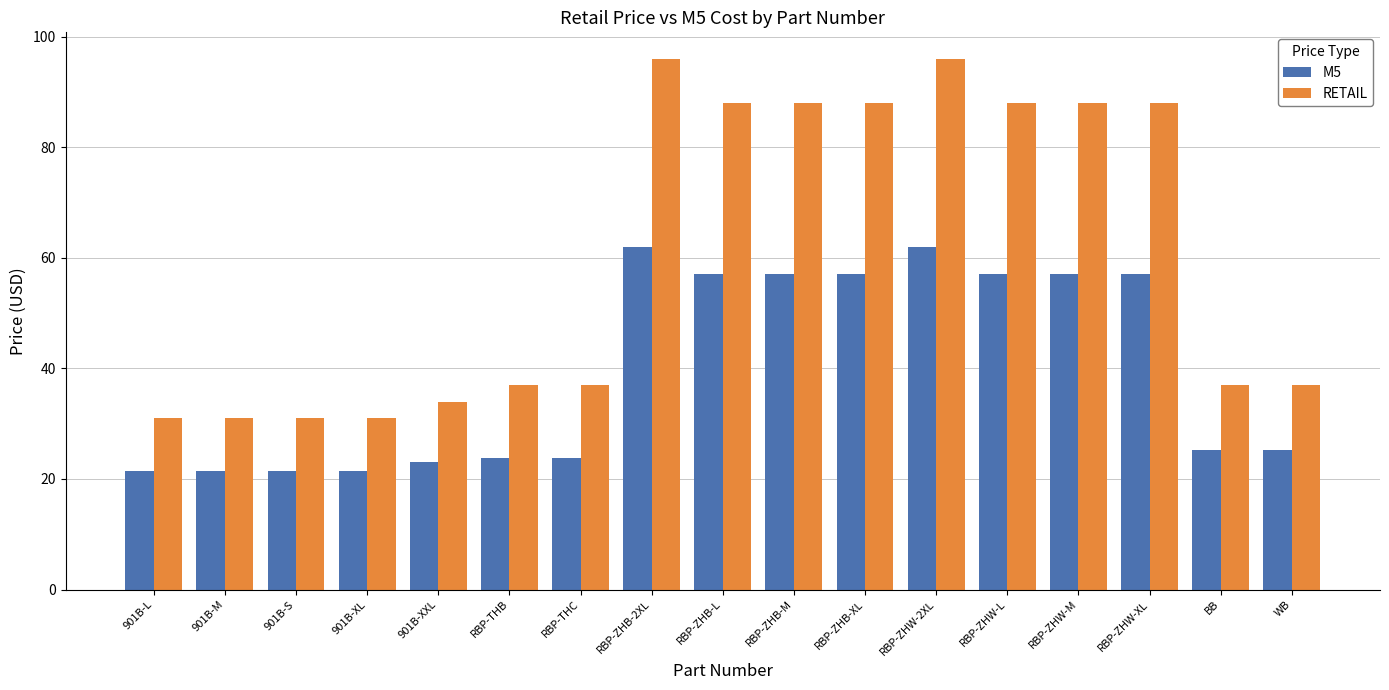

How many groups of bars are there?

17